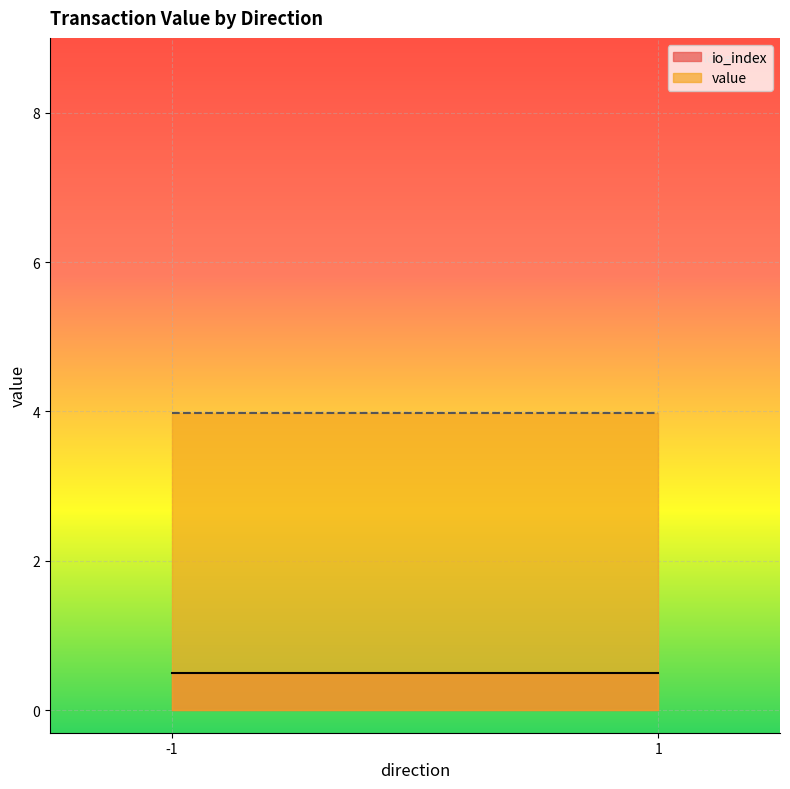

What is the average value of the io_index series?

0.5